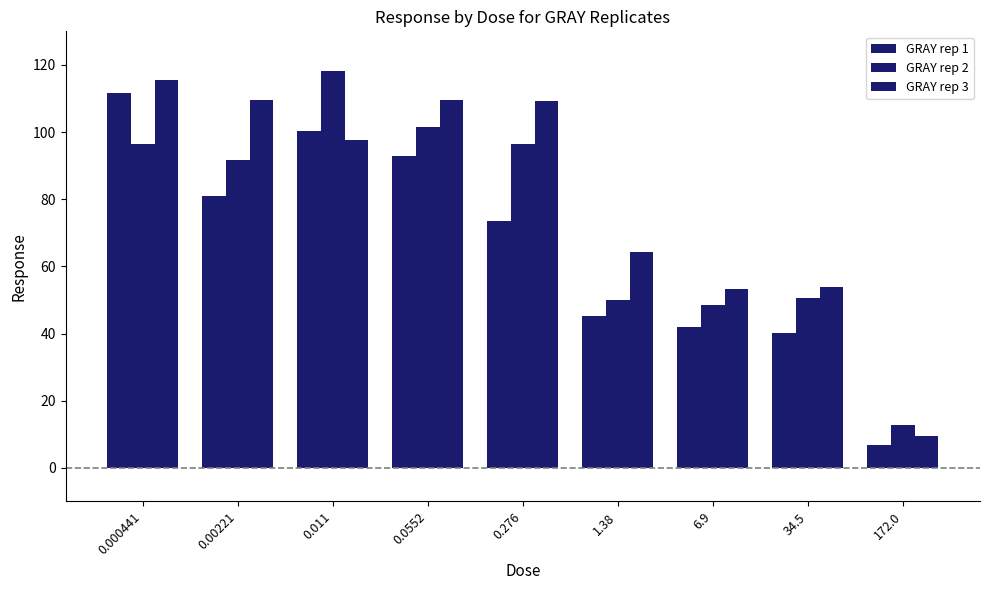

What is the label of the 6th bar from the right?

0.0552